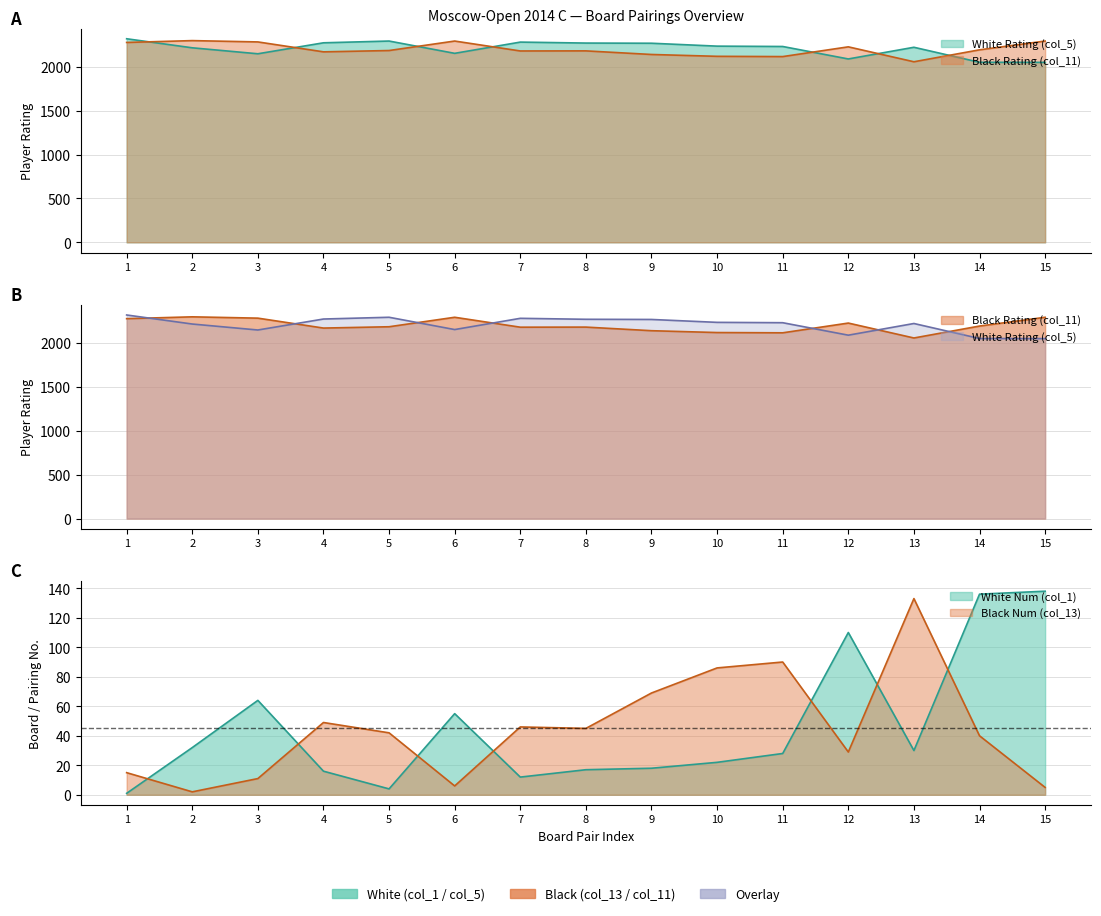

Reading right to left, transcribe all the data shown in this chart.

White Rating (col_5): 15=2050	14=2051	13=2222	12=2089	11=2231	10=2235	9=2268	8=2270	7=2281	6=2153	5=2293	4=2273	3=2148	2=2216	1=2319
Black Rating (col_11): 15=2293	14=2193	13=2057	12=2227	11=2116	10=2119	9=2140	8=2181	7=2180	6=2293	5=2185	4=2170	3=2283	2=2298	1=2277
White Num (col_1): 15=138	14=136	13=30	12=110	11=28	10=22	9=18	8=17	7=12	6=55	5=4	4=16	3=64	2=32	1=1
Black Num (col_13): 15=5	14=40	13=133	12=29	11=90	10=86	9=69	8=45	7=46	6=6	5=42	4=49	3=11	2=2	1=15